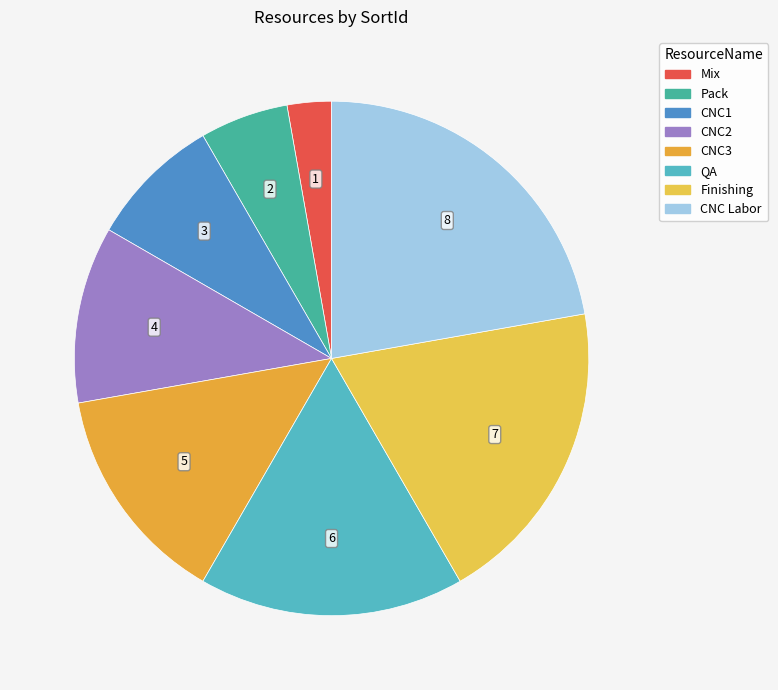

The Mix slice represents 1% of the pie. True or false?

False